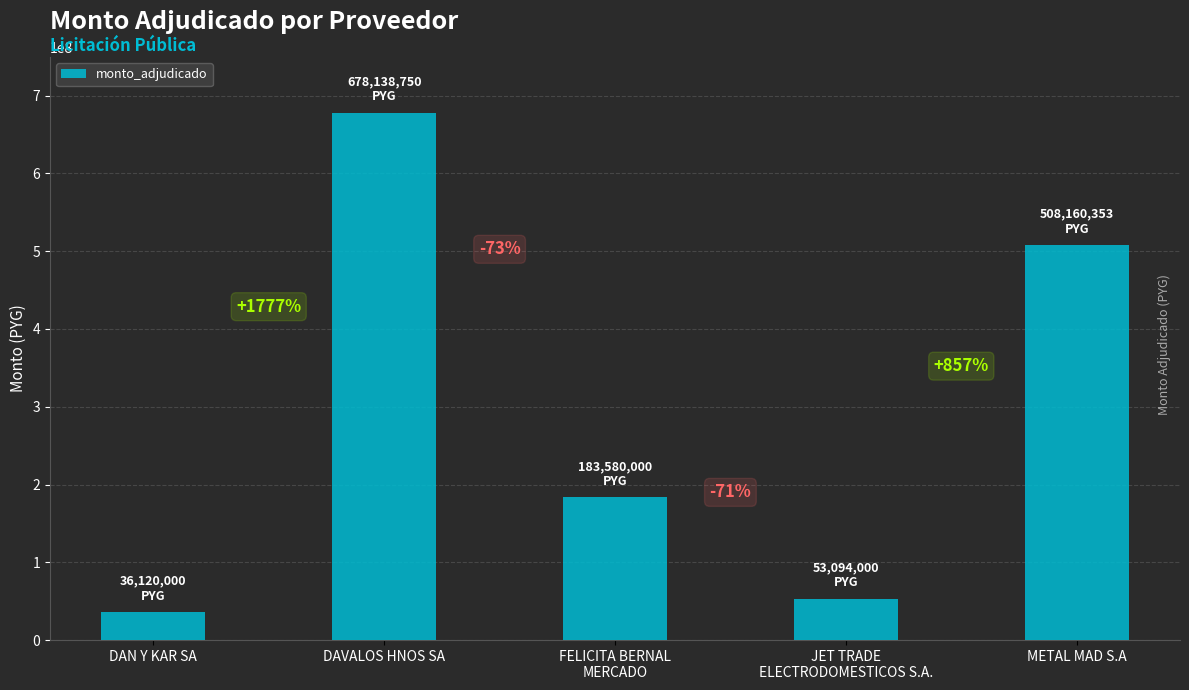

What is the difference between the maximum and minimum values?

642018750